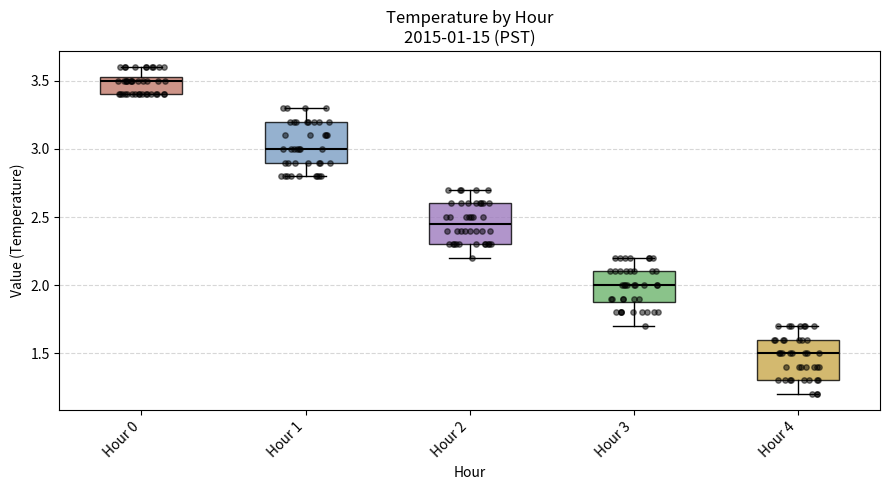

Reading left to right, transcribe this box plot: for each box, give where its median line is, the range the box spans, and where its two whiskers end, as read against the y-axis. The values are not printed on the chart, so give them approximately, as read against the axis.

Hour 0: median 3.50, box 3.40 to 3.55, whiskers 3.40 to 3.60
Hour 1: median 3.00, box 2.90 to 3.20, whiskers 2.80 to 3.30
Hour 2: median 2.45, box 2.30 to 2.60, whiskers 2.20 to 2.70
Hour 3: median 2.00, box 1.90 to 2.10, whiskers 1.70 to 2.20
Hour 4: median 1.50, box 1.30 to 1.60, whiskers 1.20 to 1.70